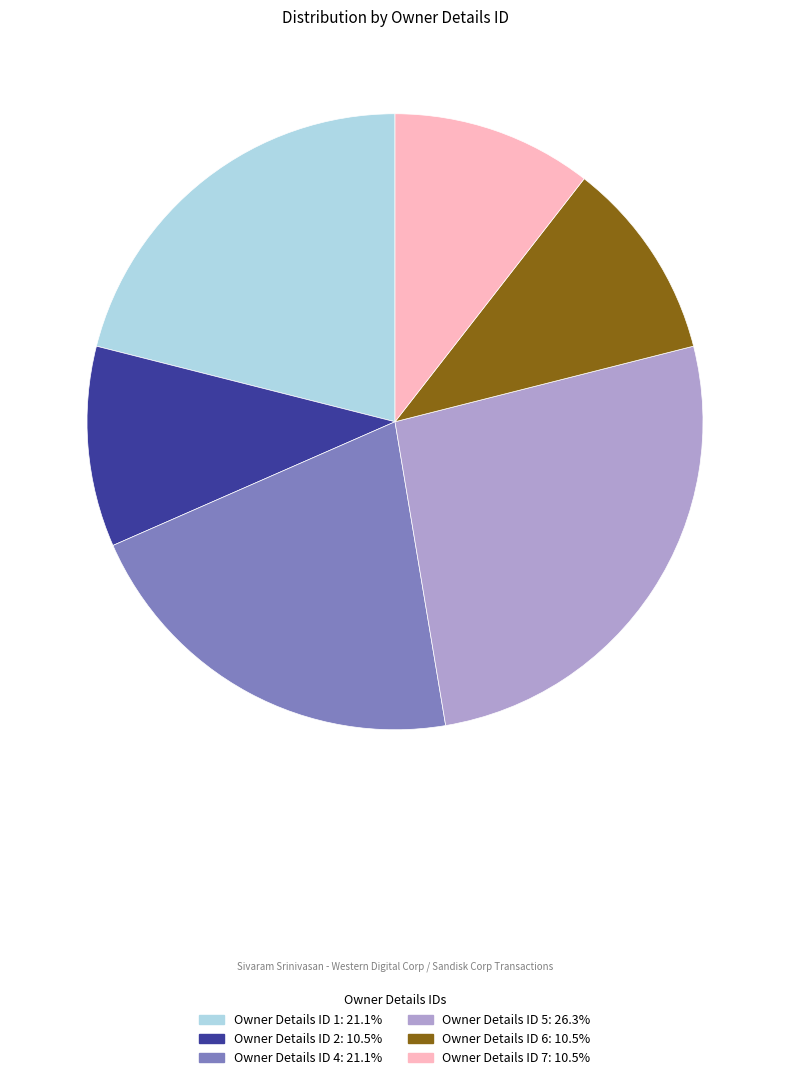

Is there a majority slice in this chart?

No